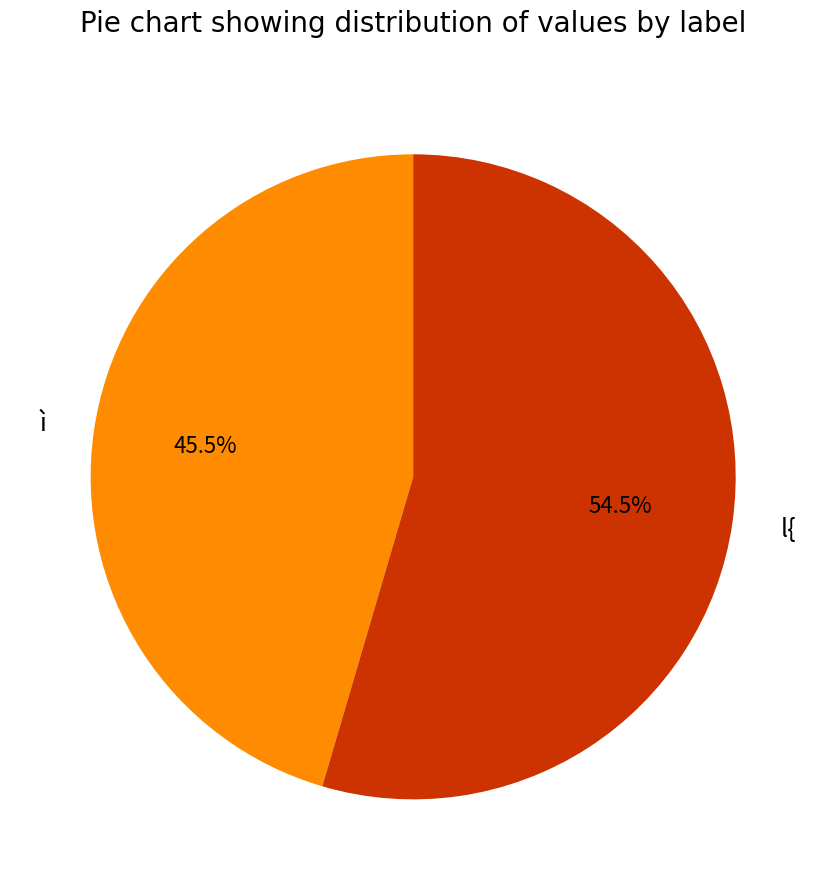

True or false: l{ accounts for 60% of the total.

False